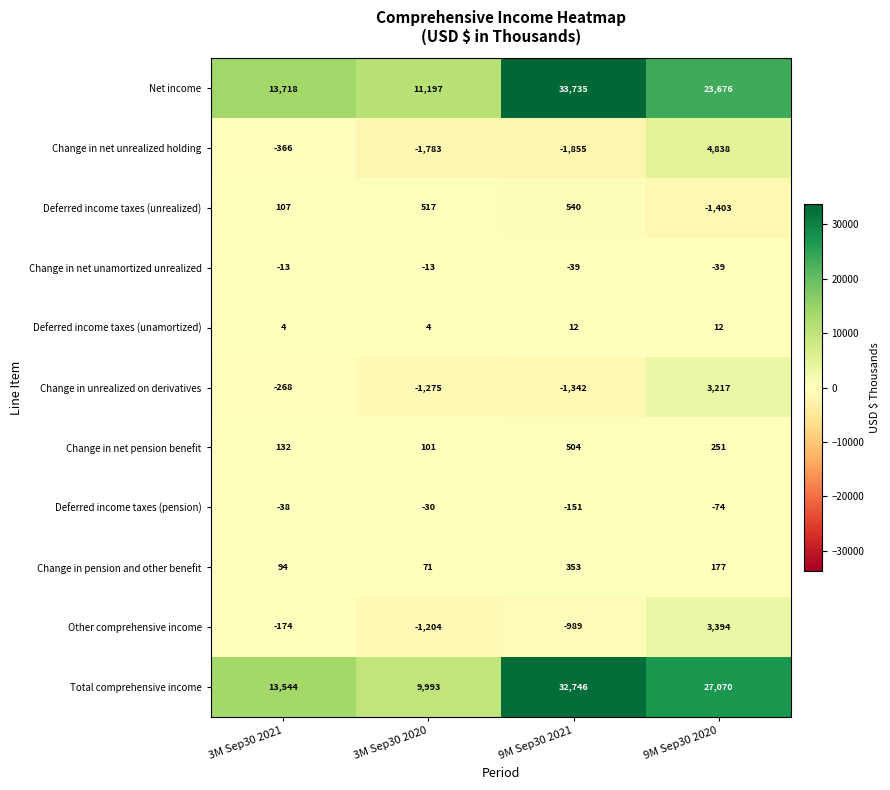

Rank the series at 9M Sep30 2021 from lowest to highest value.

Change in net unrealized holding, Change in unrealized on derivatives, Other comprehensive income, Deferred income taxes (pension), Change in net unamortized unrealized, Deferred income taxes (unamortized), Change in pension and other benefit, Change in net pension benefit, Deferred income taxes (unrealized), Total comprehensive income, Net income